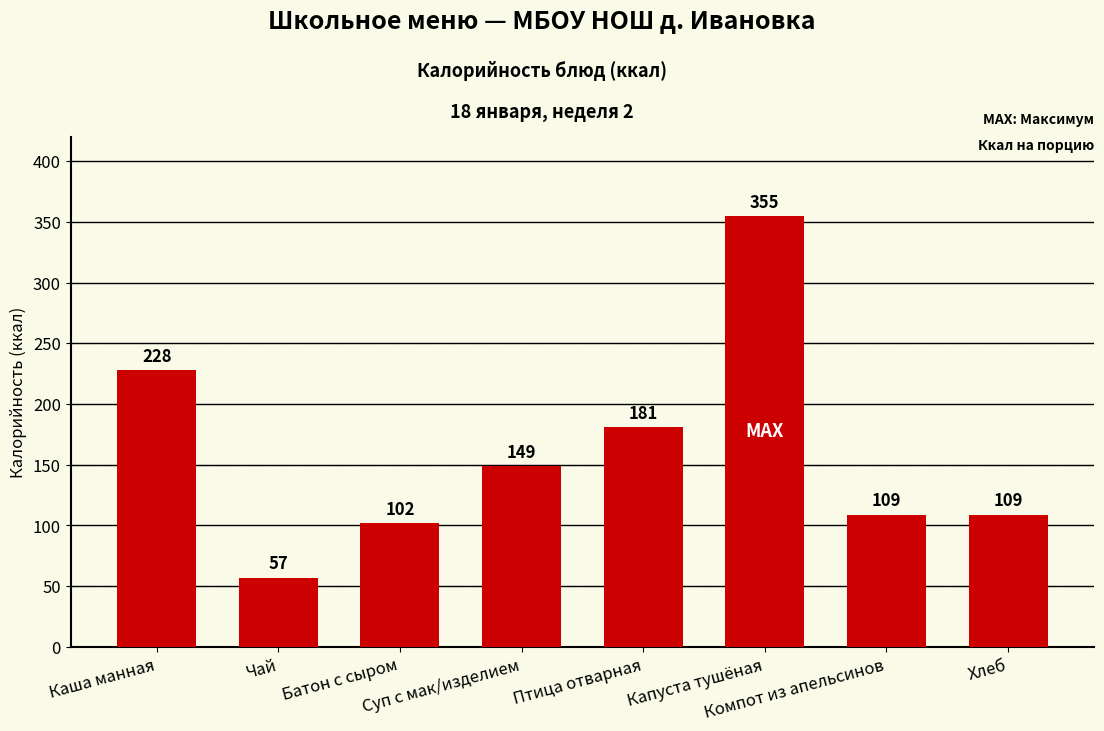

How many bars are there in total?

8